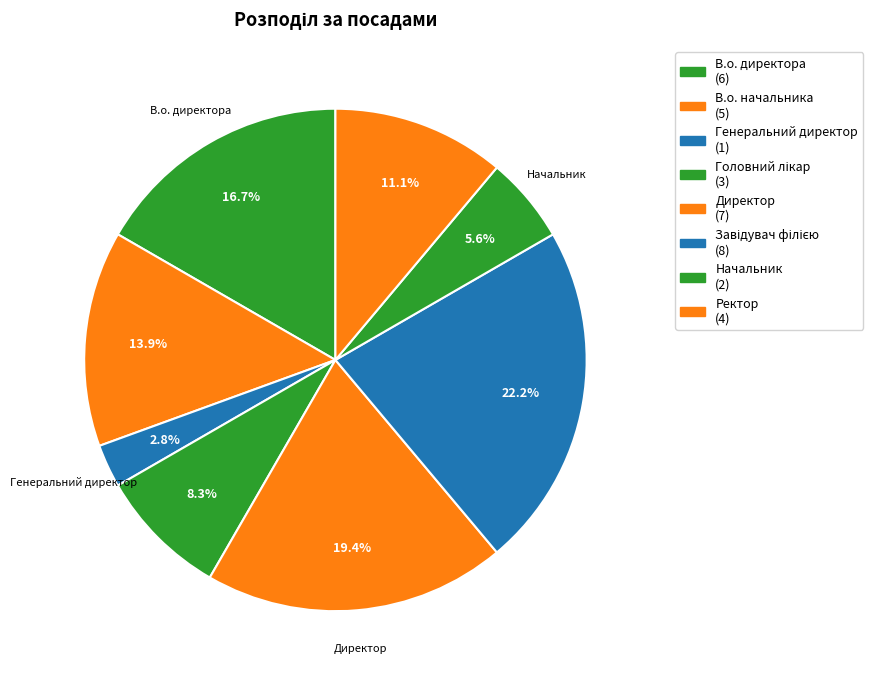

To the nearest percent, what is the difference between the В.о. директора and Директор slice percentages?

3%